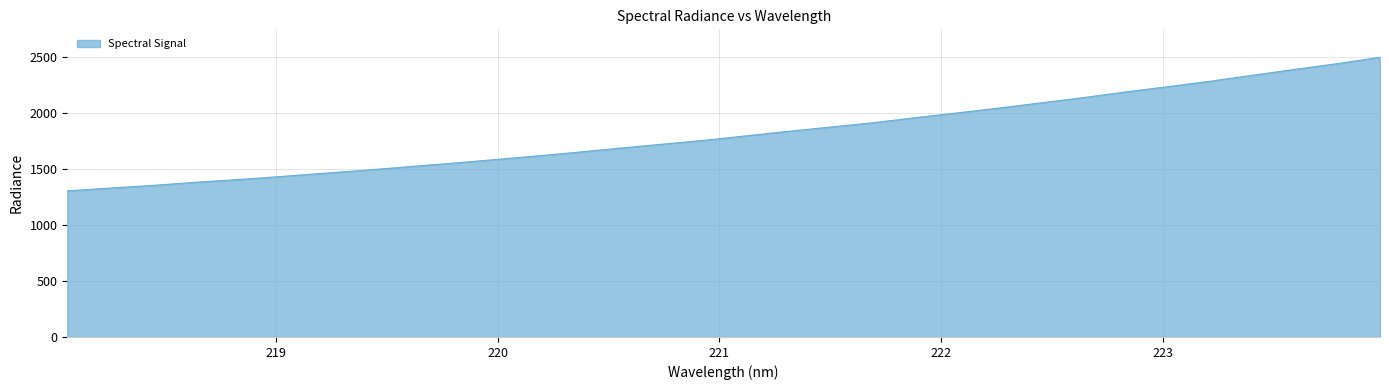

What is the smallest value displayed?

1306.0